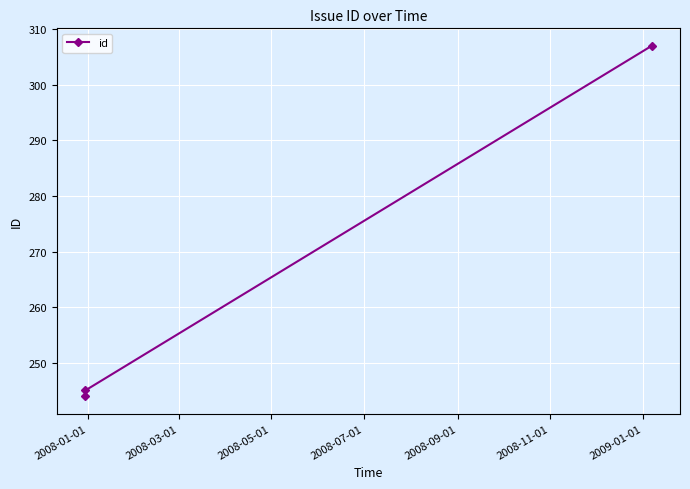

What is the average value?

265